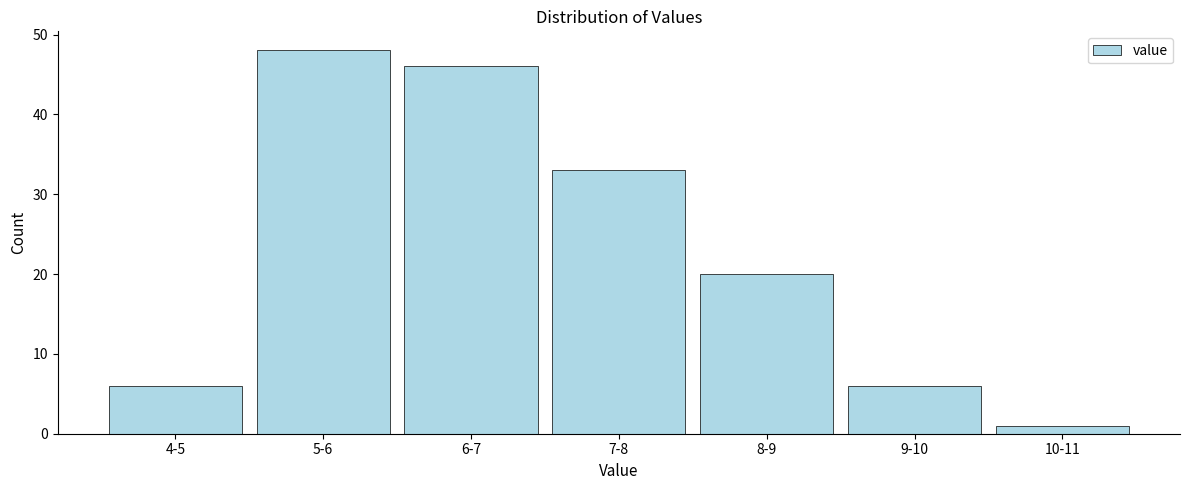

Reading left to right, list all the values displayed in this chart.

4-5=6	5-6=48	6-7=46	7-8=33	8-9=20	9-10=6	10-11=1